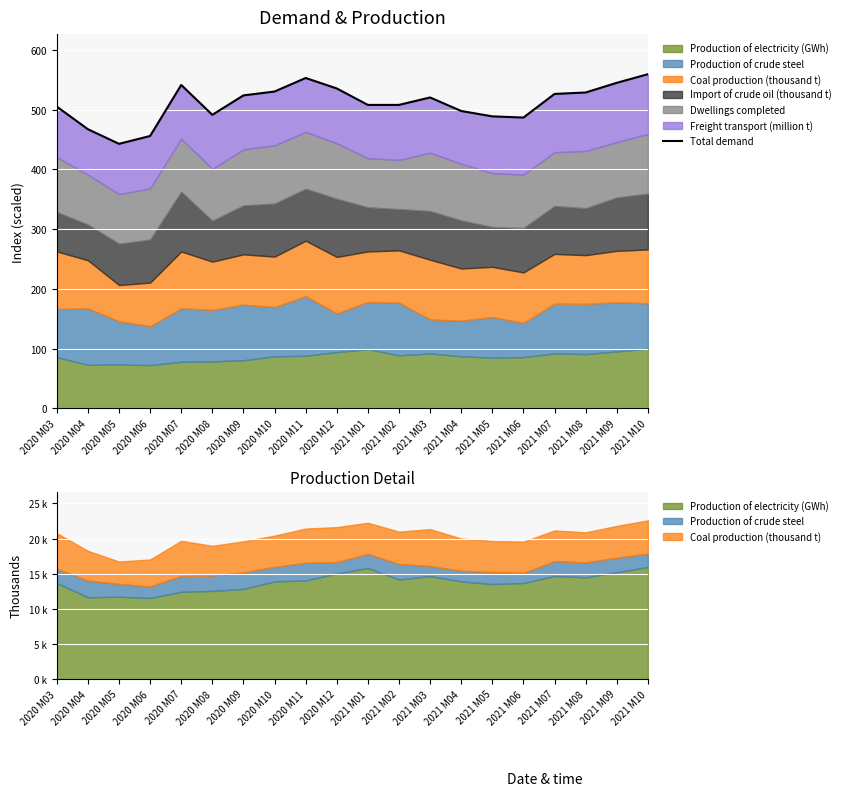

How many data points does each series have?

20